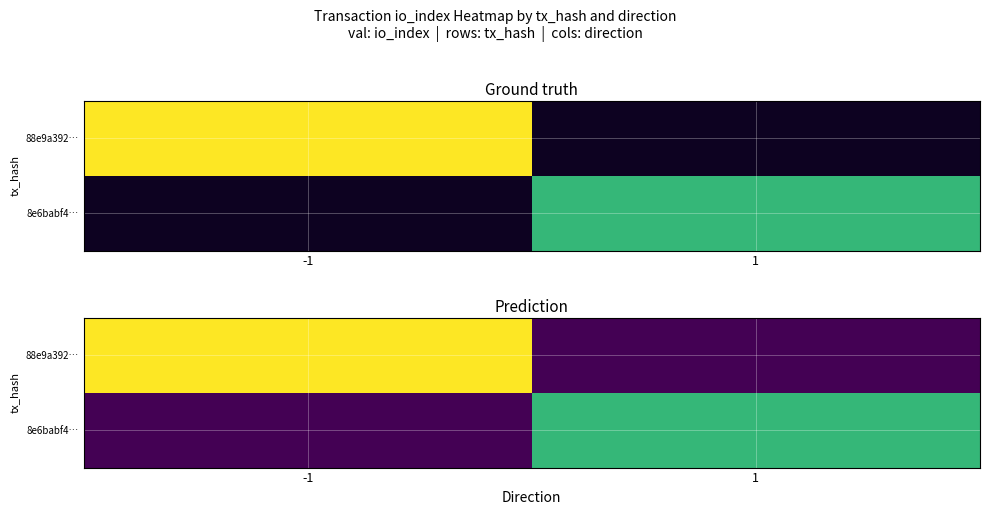

How many 8e6babf4… values are between 0 and 2?

2